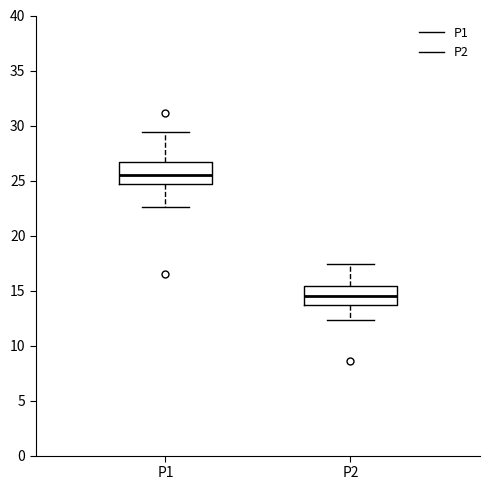

Which box's median line is the highest?

P1